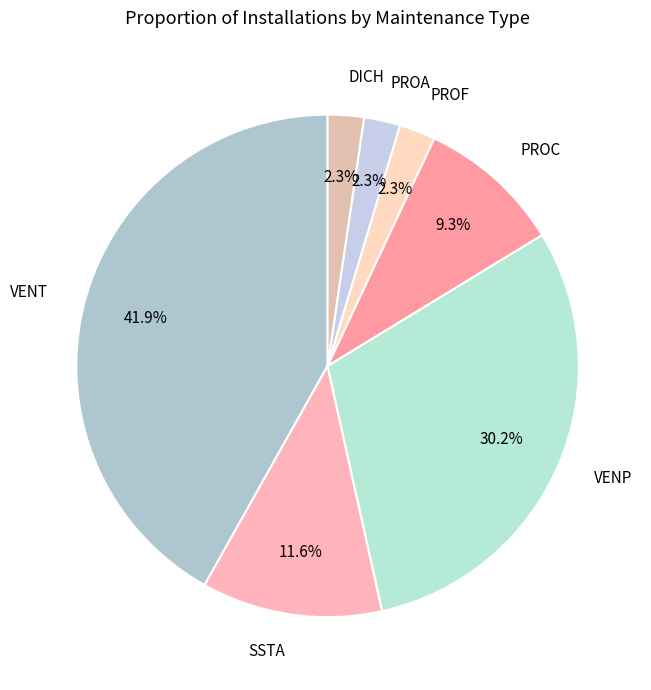

Between SSTA and PROF, which is larger?

SSTA